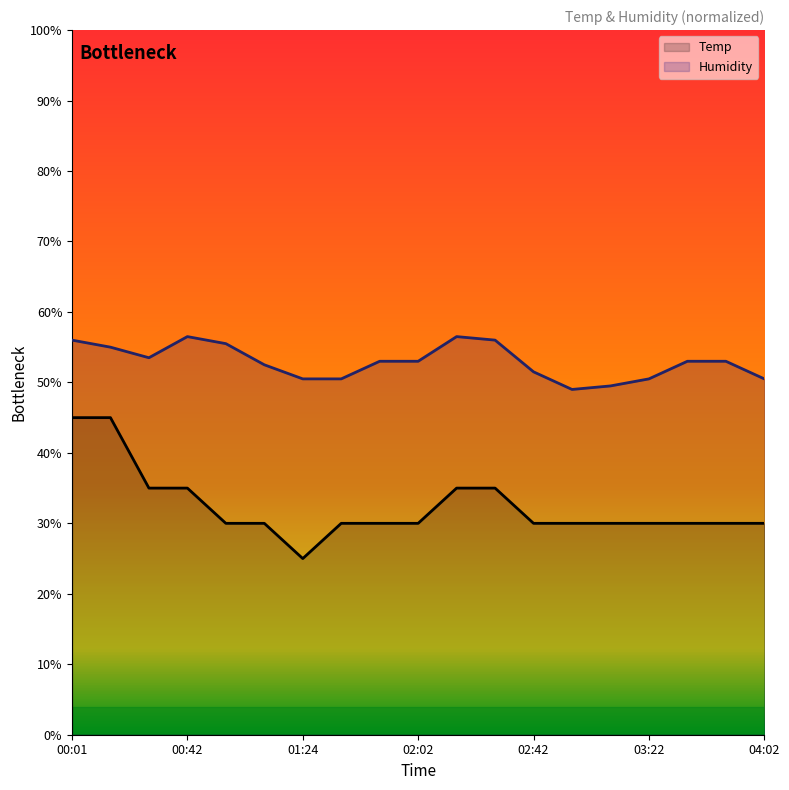

What is the smallest value displayed?

25.0